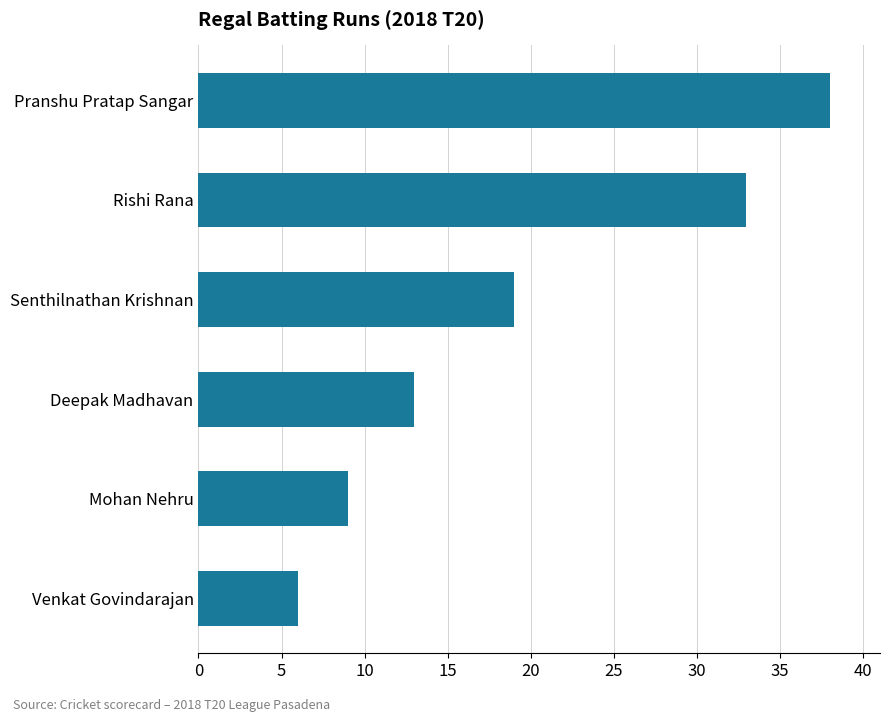

Which has a higher value, Rishi Rana or Deepak Madhavan?

Rishi Rana